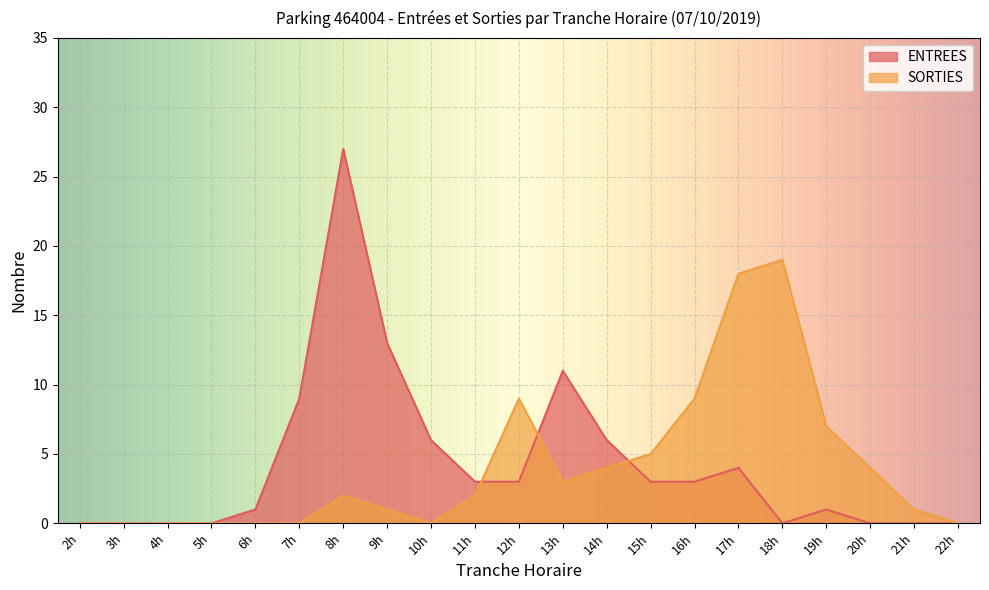

Which label corresponds to the smallest value in the chart?

2